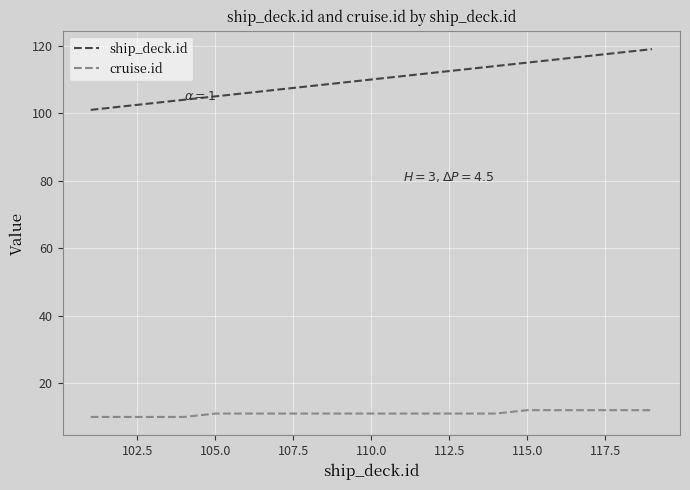

What is the sum of all cruise.id values?

210